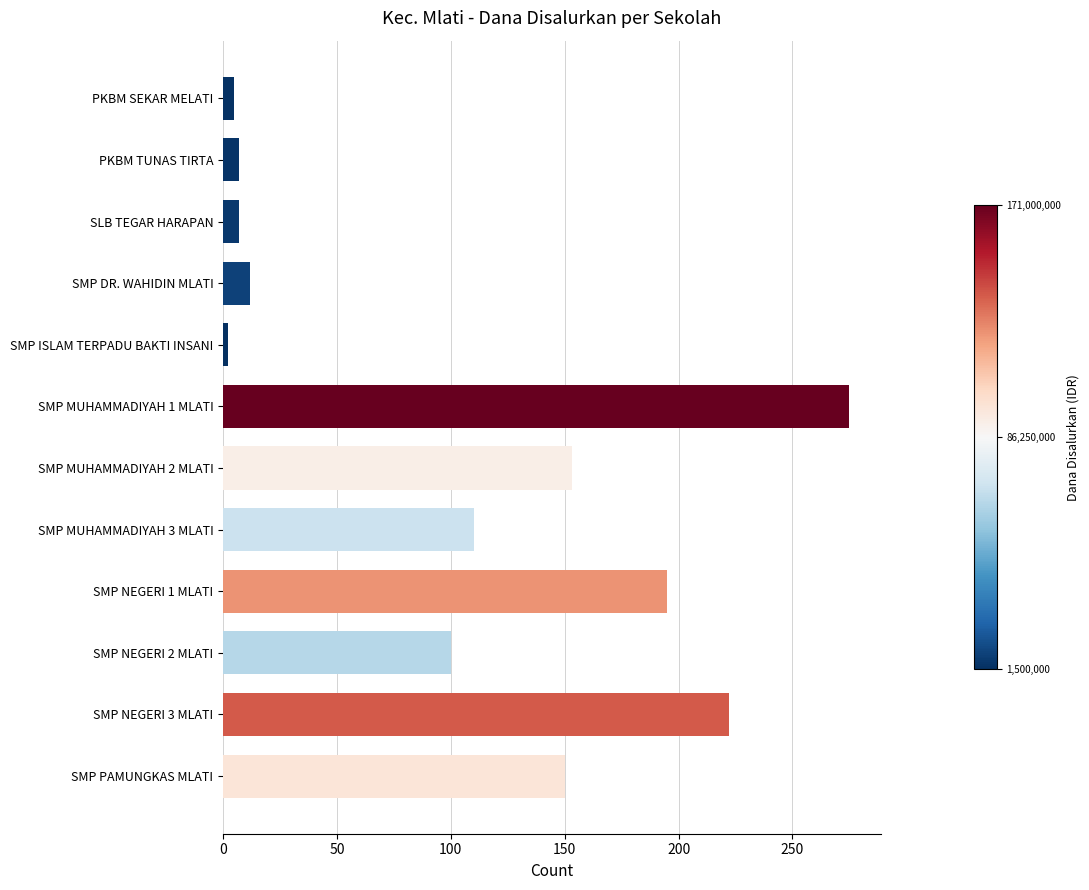

Which has a higher value, SMP MUHAMMADIYAH 3 MLATI or SLB TEGAR HARAPAN?

SMP MUHAMMADIYAH 3 MLATI